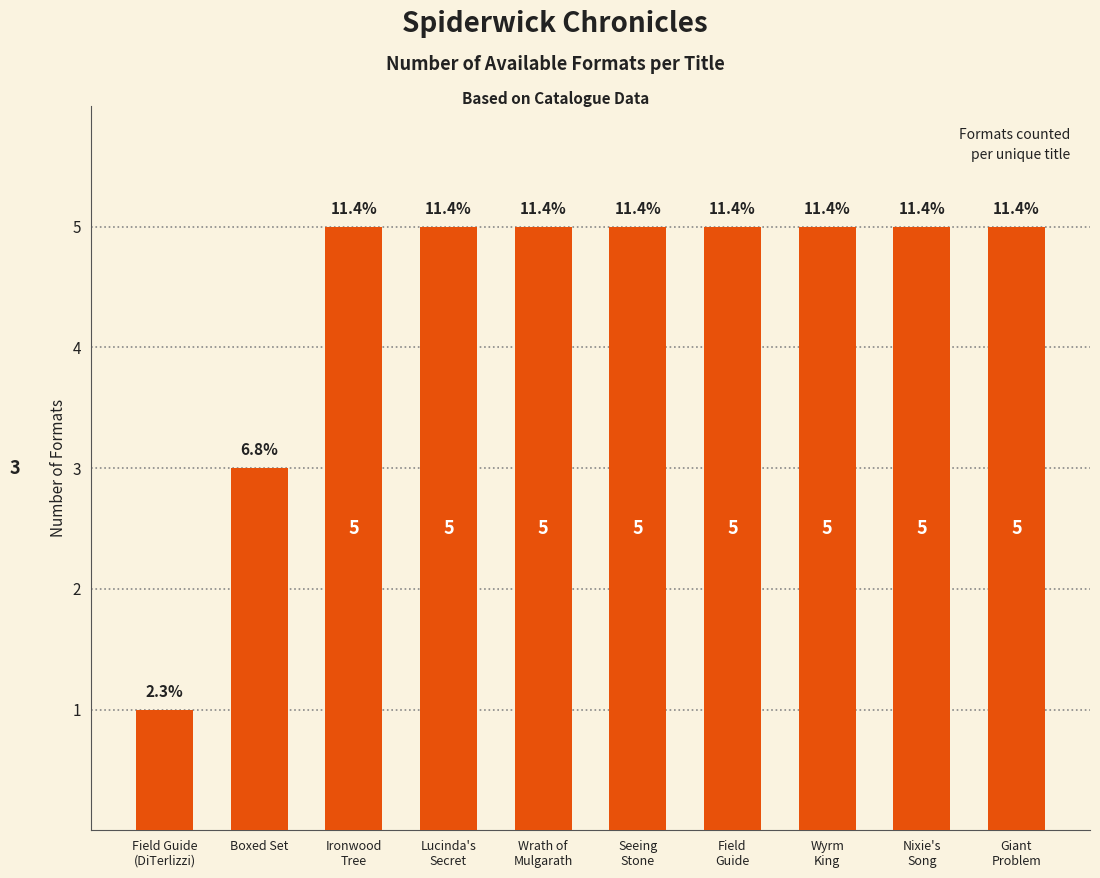

What is the change in value from Boxed Set to Lucinda's
Secret?

+2